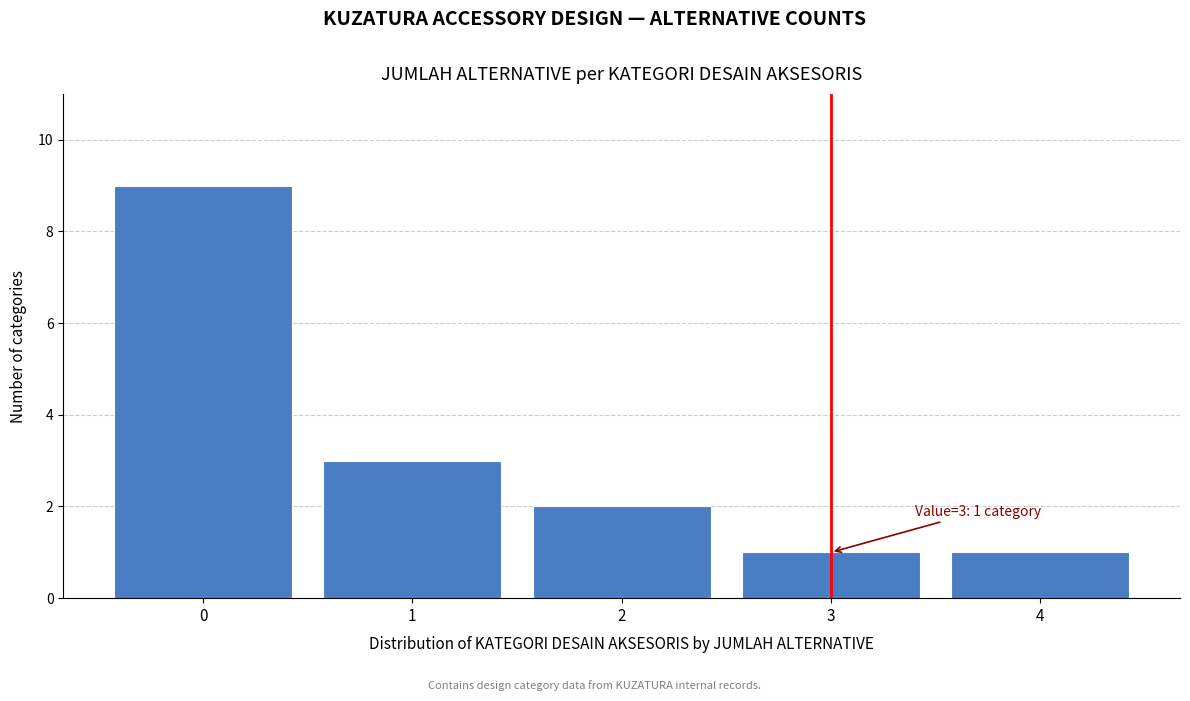

Over which range of the x-axis is the bar tallest?

-0.5 to 0.5